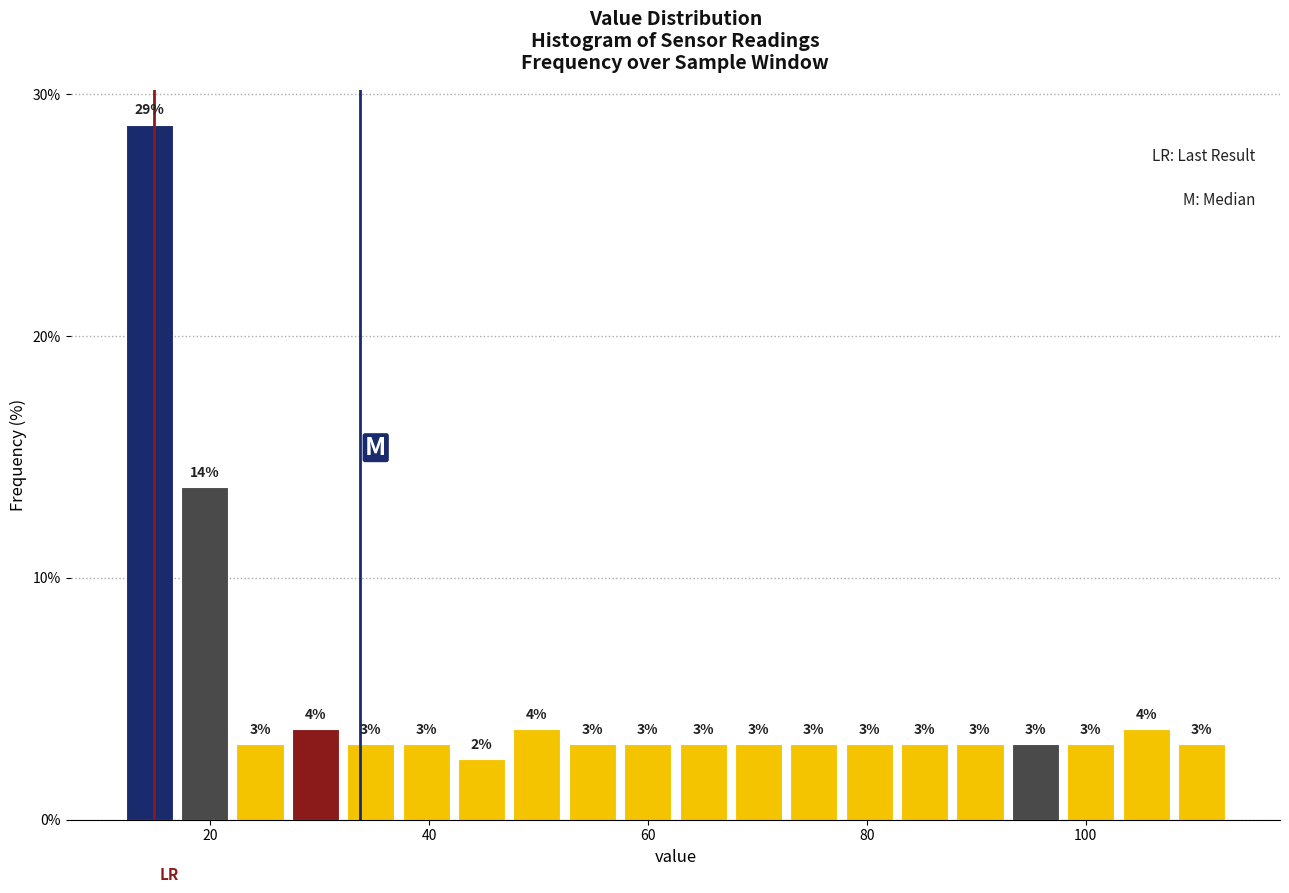

Read against the x-axis, roughly where is the centre of the tallest bar?

14